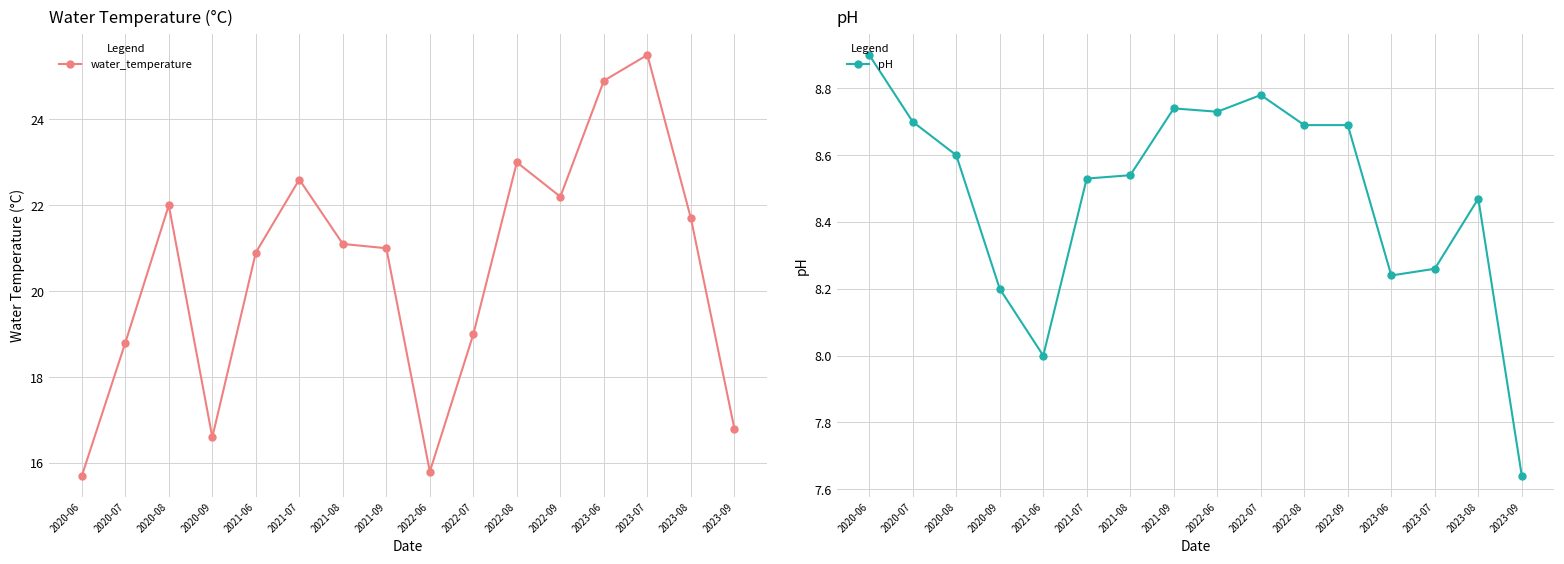

What position from the right is 2020-06?

16